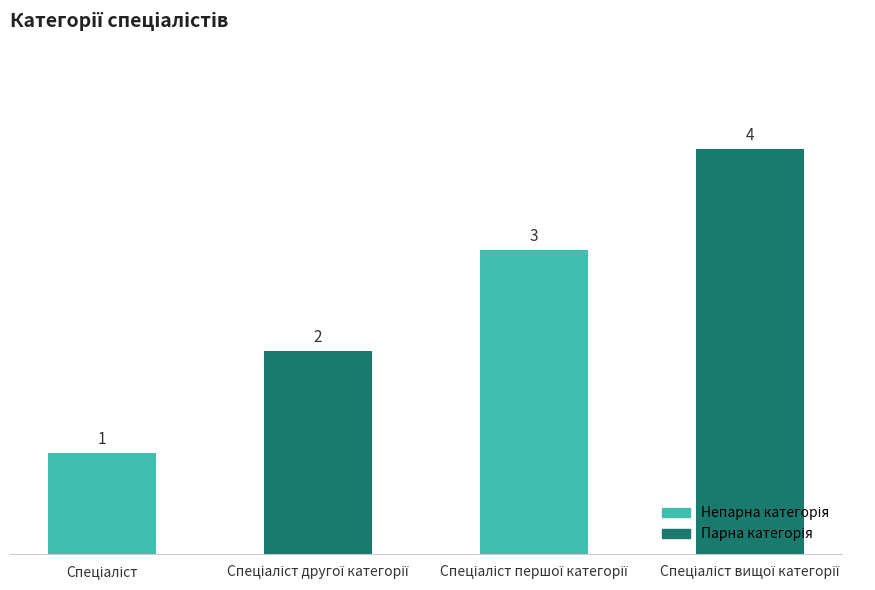

How many values are between 2 and 4?

3